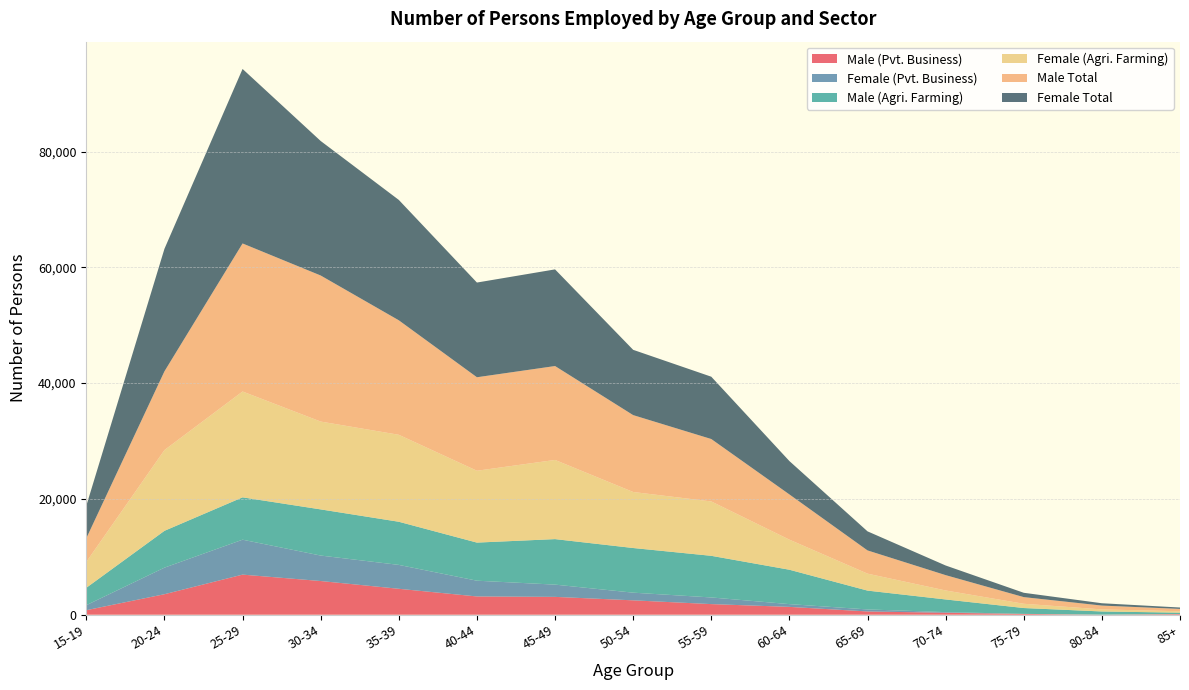

Reading right to left, transcribe all the data shown in this chart.

Male (Pvt. Business): 112	9	135	339	562	1355	1834	2484	3082	3155	4479	5820	6926	3542	782
Female (Pvt. Business): 0	7	12	112	352	477	1149	1325	2117	2721	4126	4399	6032	4588	866
Male (Agri. Farming): 244	545	1008	2186	3251	5937	7190	7712	7859	6580	7450	7971	7315	6359	3005
Female (Agri. Farming): 241	358	736	1552	2929	5195	9390	9675	13674	12410	15021	15170	18280	13950	4473
Male Total: 407	660	1150	2648	4012	7811	10781	13277	16217	16146	19773	25224	25565	13596	4088
Female Total: 241	403	748	1664	3292	5762	10762	11274	16693	16355	20789	23230	30138	21160	5612